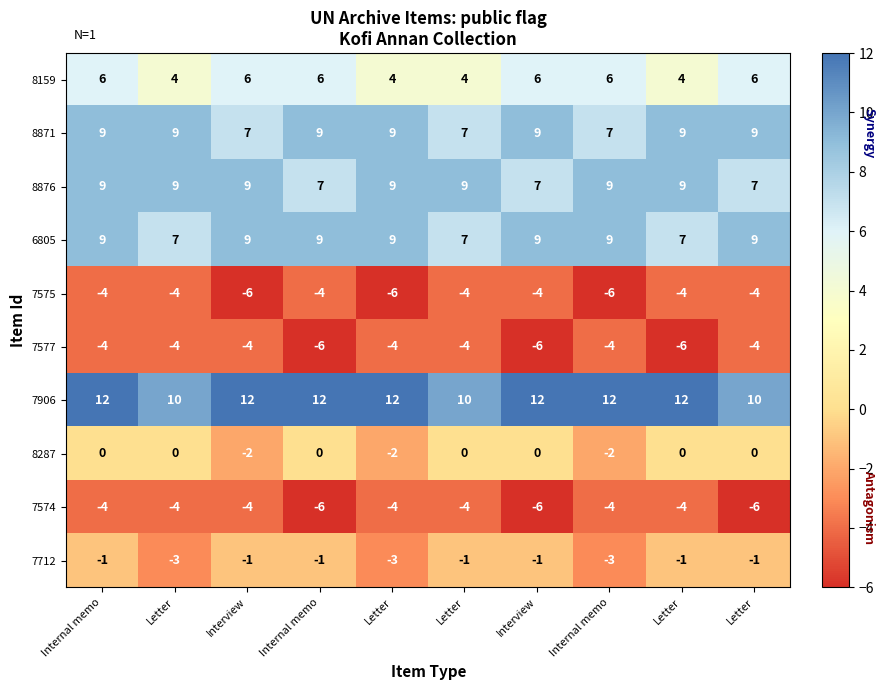

How many categories are shown in the chart?

10